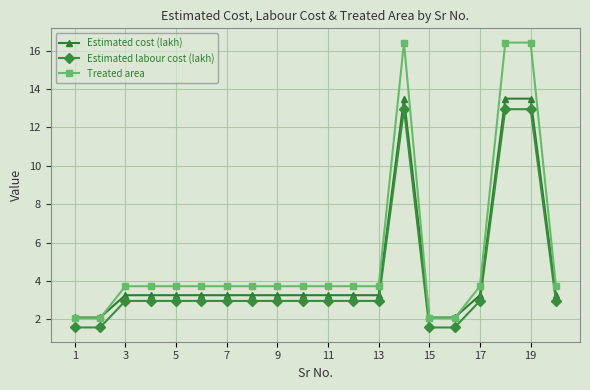

Which series has the largest total across all categories?

Treated area